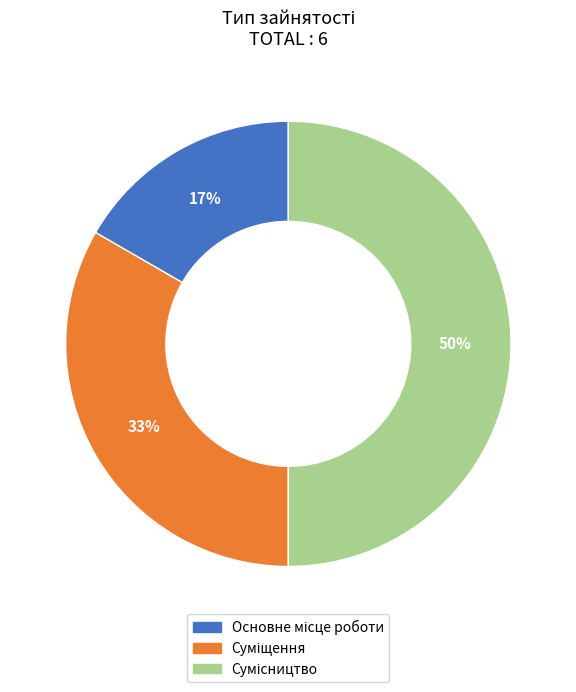

To the nearest percent, what is the average slice percentage?

33%